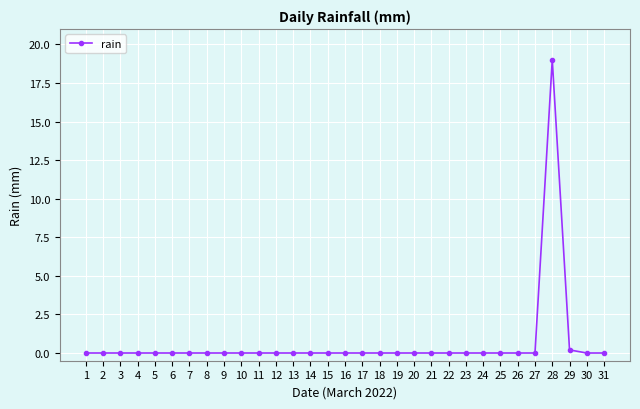

True or false: there are more than 0 points higher than both neighbors.

True